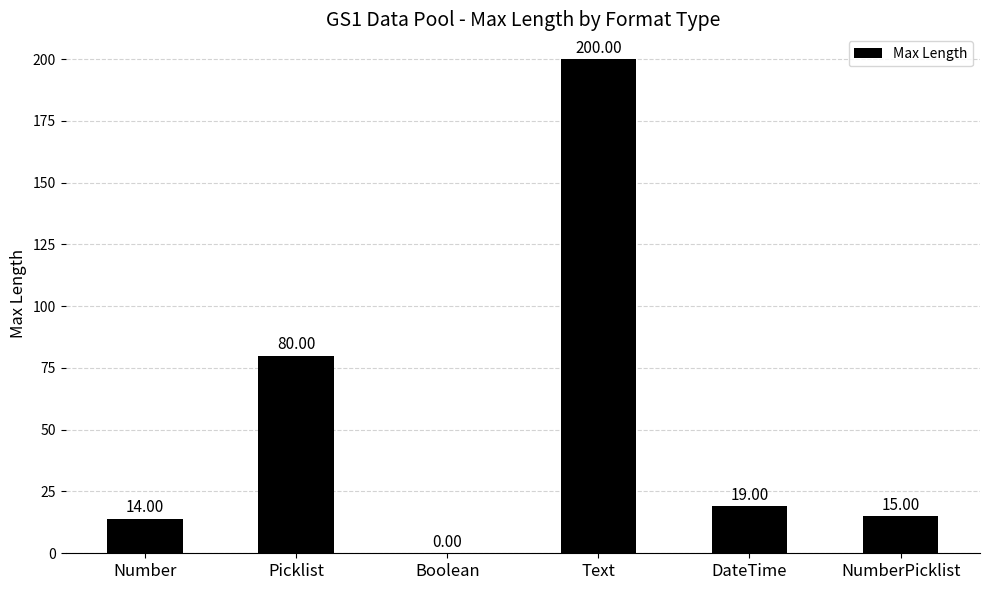

Reading left to right, list all the values displayed in this chart.

14	80	0	200	19	15